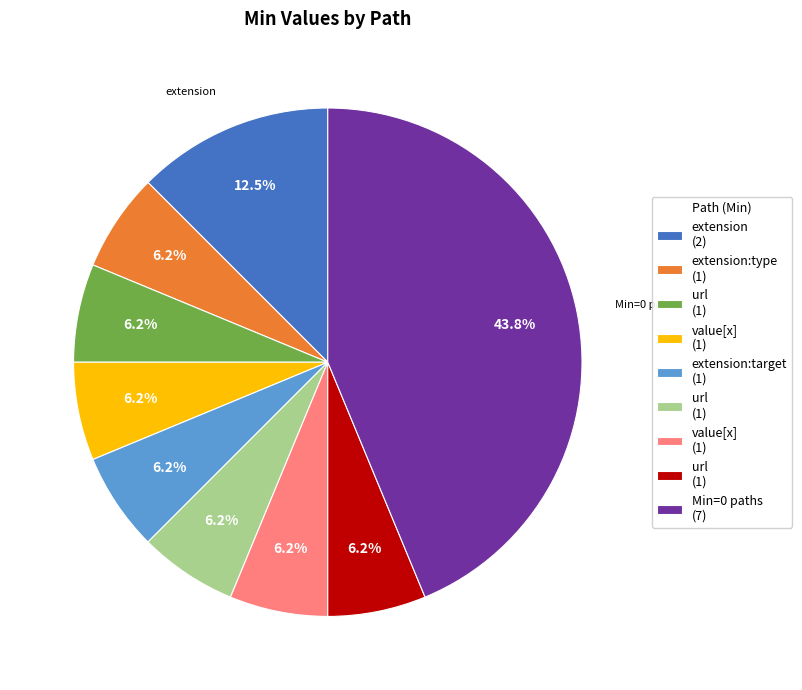

Is there a majority slice in this chart?

No